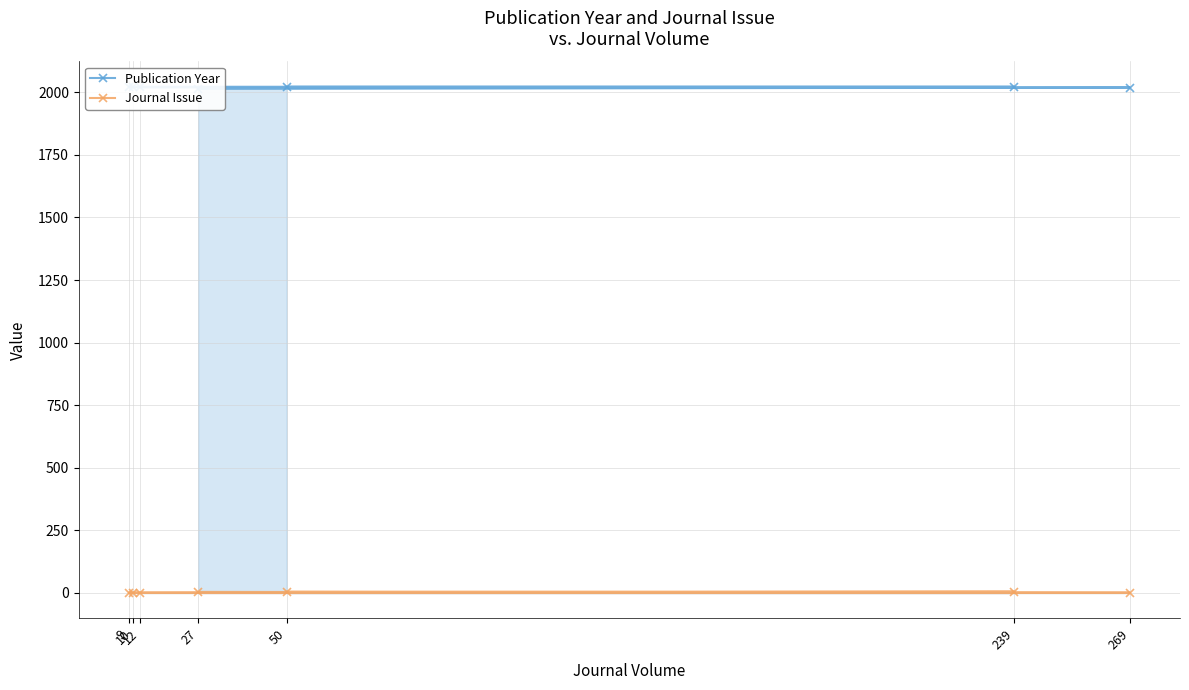

What is the value of the Journal Issue point at the 5th from the left?

5